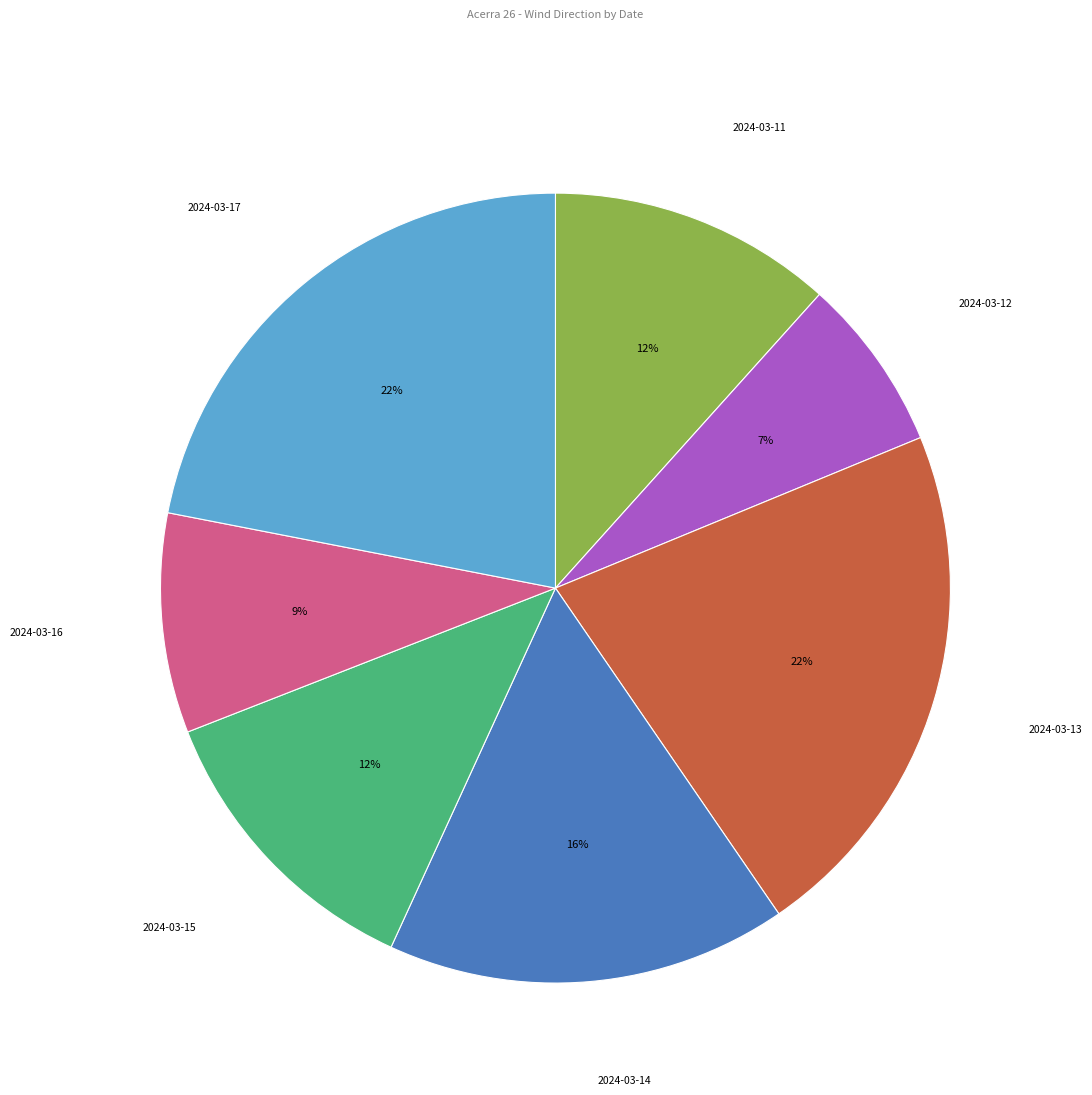

Which has a higher value, 2024-03-11 or 2024-03-12?

2024-03-11